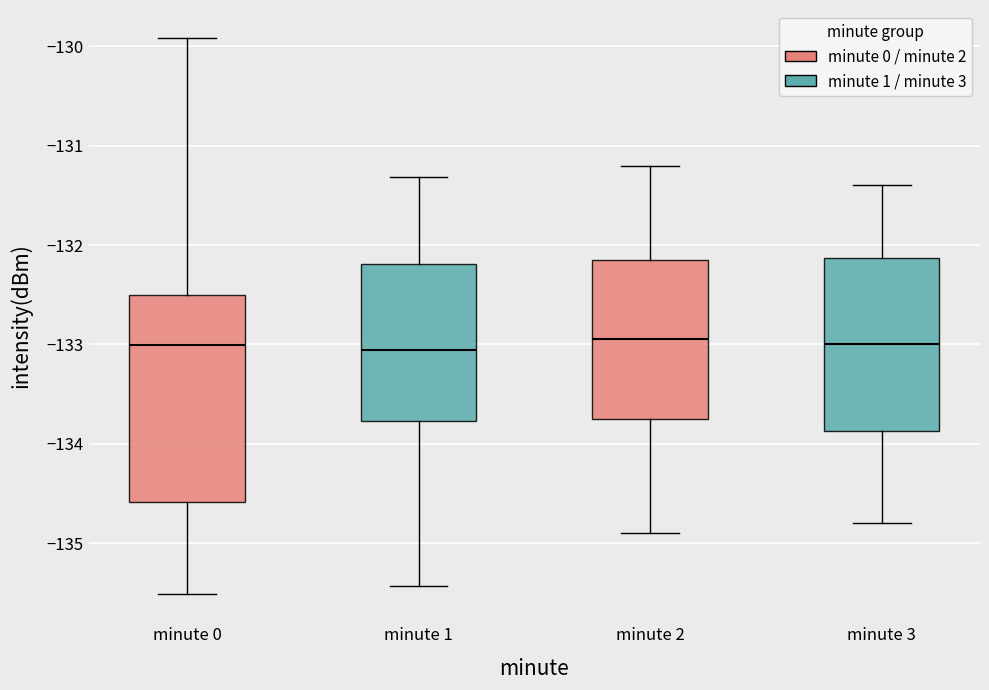

Comparing the boxes themselves (not the whiskers), which one is the tallest?

minute 0